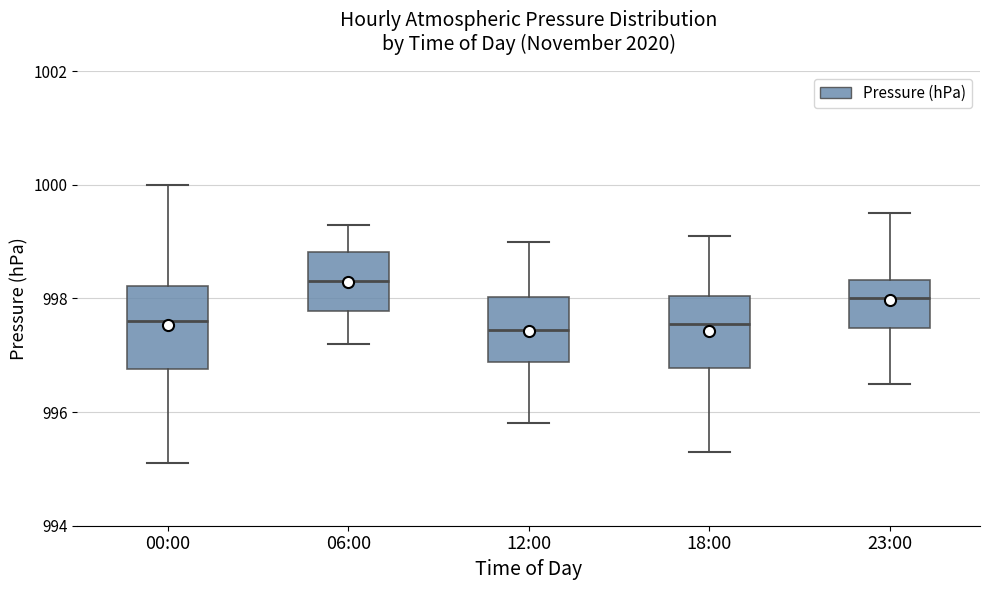

Where does the upper whisker of the box for 23:00 end on the y-axis? The values are not printed on the chart, so give them approximately, as read against the axis.

999.6